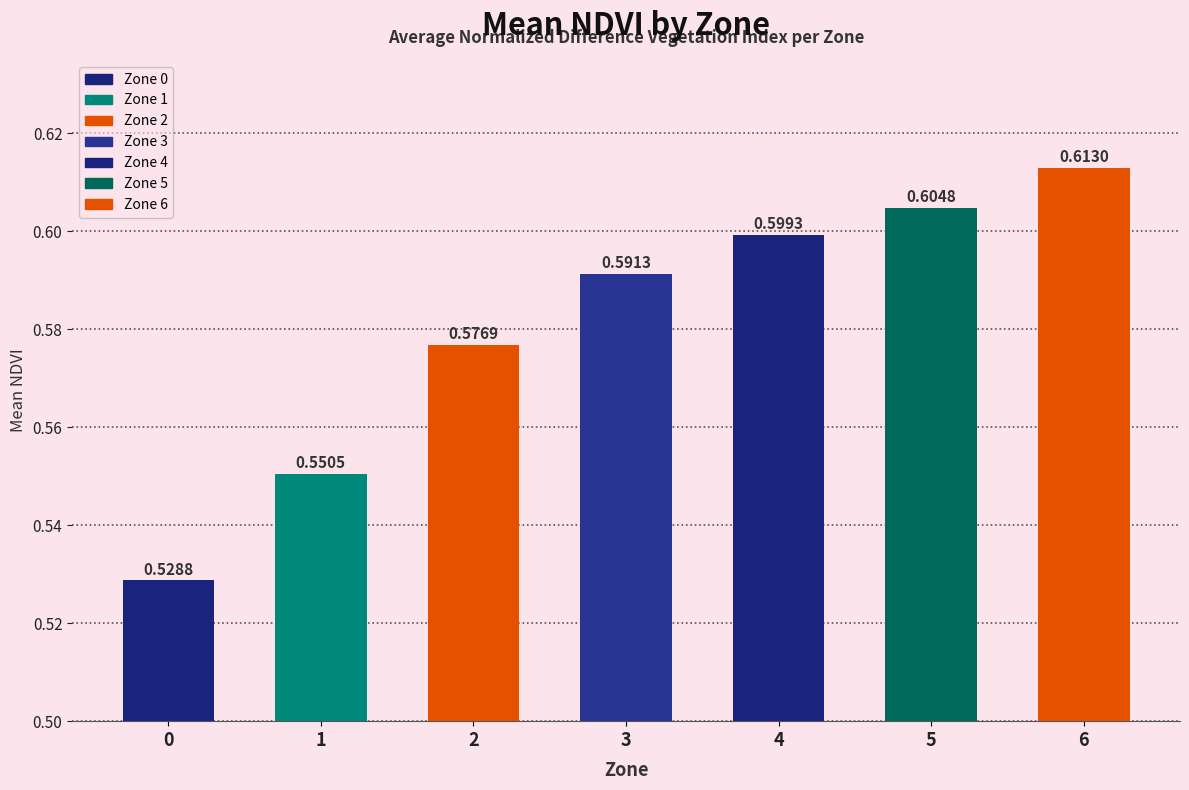

What is the change in value from 1 to 6?

+0.1